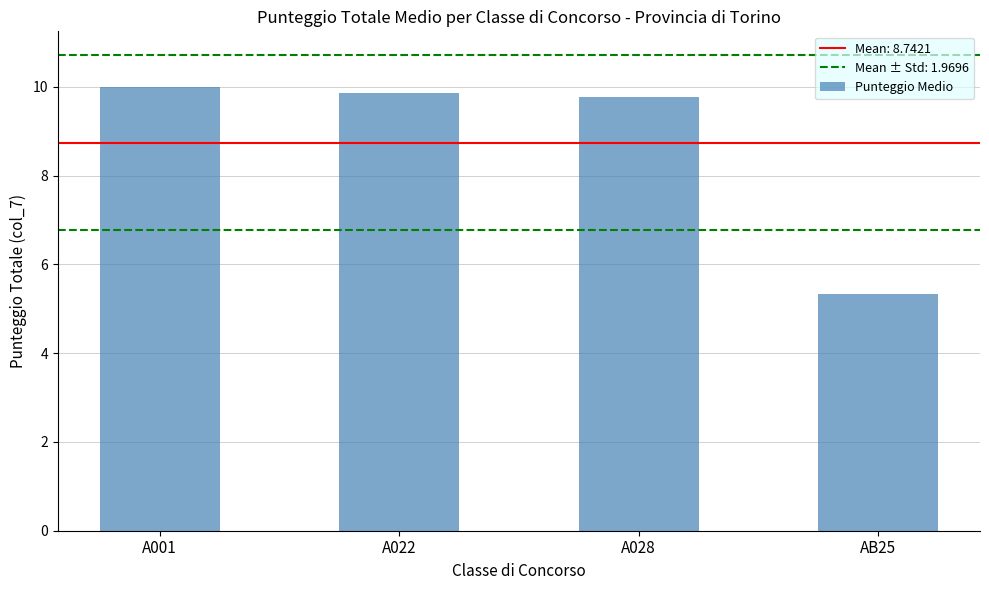

What position from the right is A022?

3